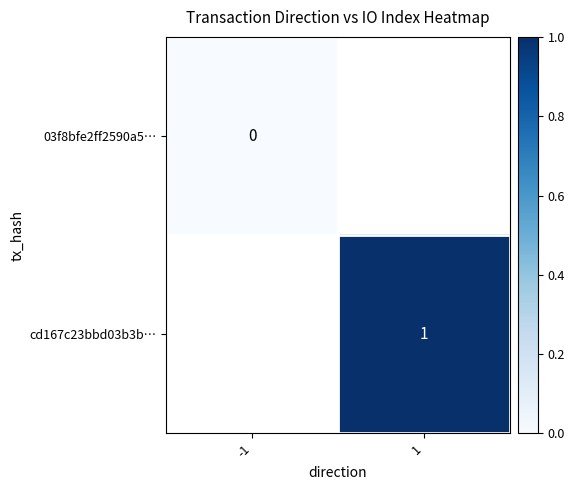

Which category has the highest value across all series?

1